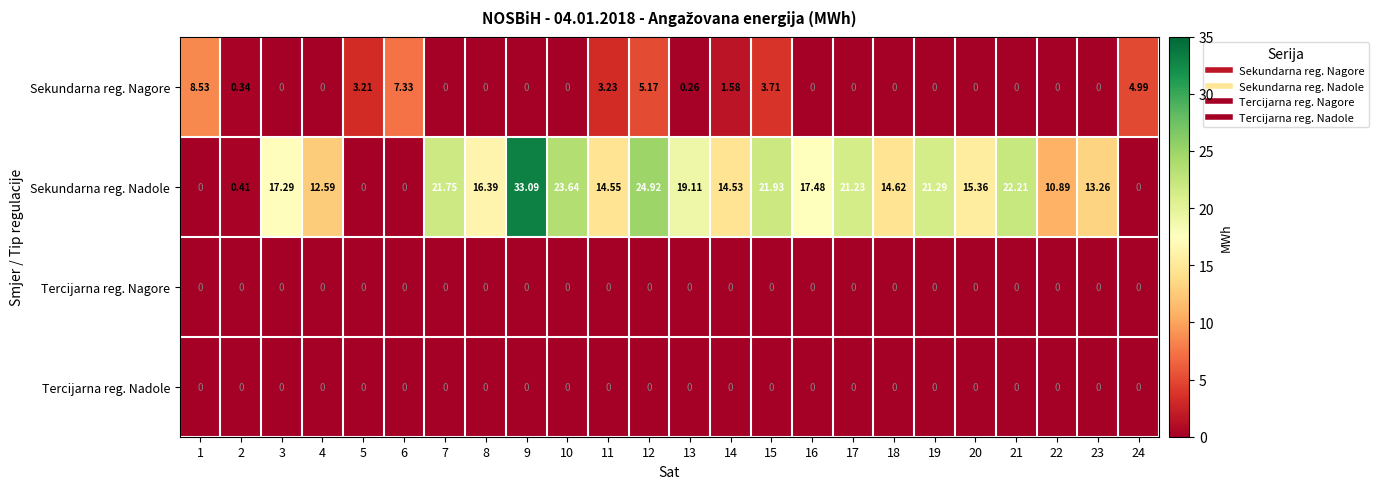

Which series has the widest spread of values?

Sekundarna reg. Nadole